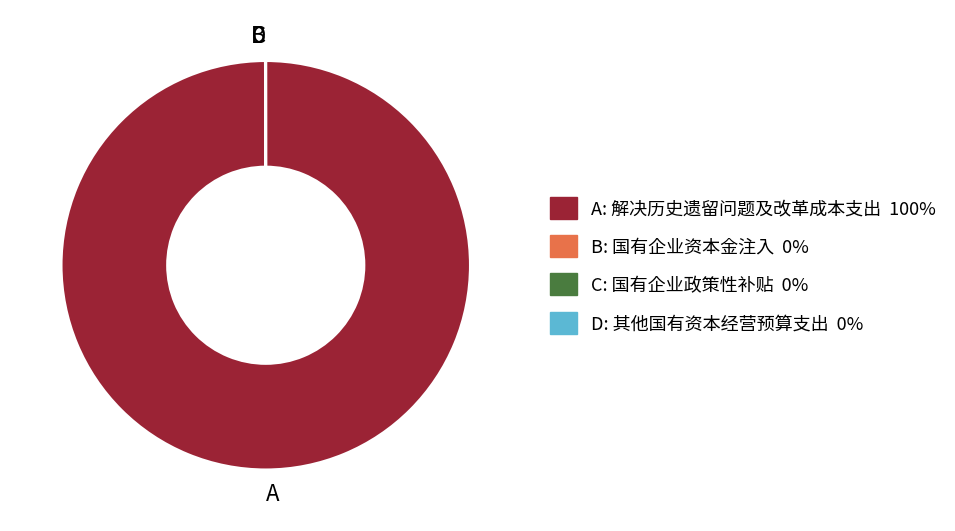

Is there any slice that represents more than half of the pie?

Yes